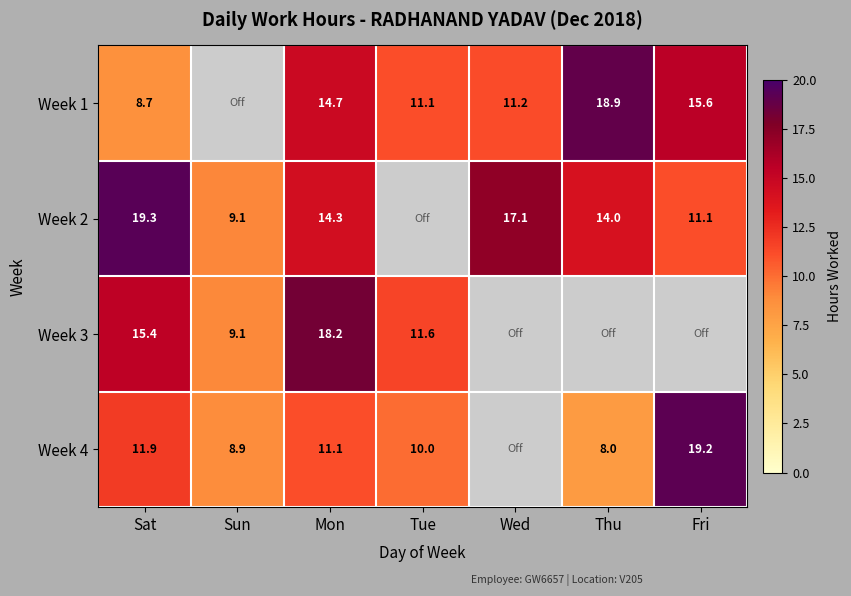

Which category has the lowest value in the Week 2 series?

Sun